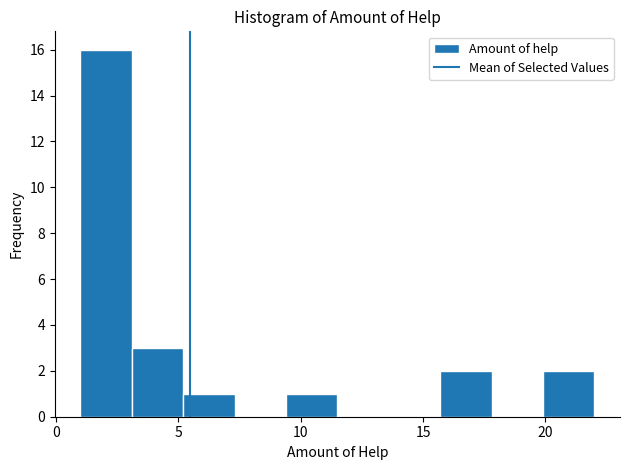

Reading left to right, transcribe this chart: for each bar, give the range it covers on the x-axis and its height. Neither the bar edges nor the heights are printed on the chart, so give them approximately, as read against the axes.

1.0 to 3.1: 16
3.1 to 5.2: 3
5.2 to 7.3: 1
7.3 to 9.4: 0
9.4 to 11.5: 1
11.5 to 13.6: 0
13.6 to 15.7: 0
15.7 to 17.8: 2
17.8 to 19.9: 0
19.9 to 22.0: 2